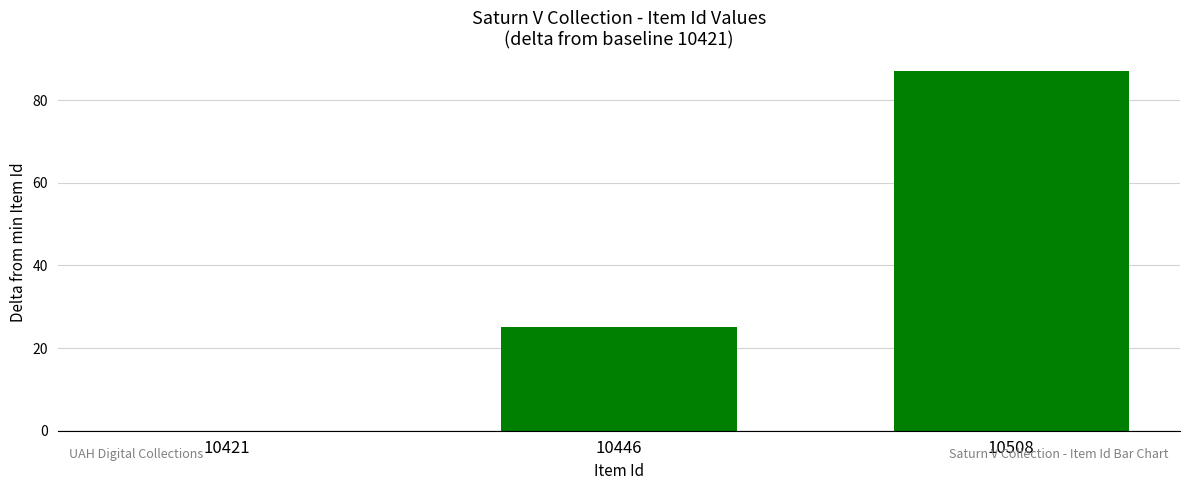

What is the ratio of the value at 10508 to the value at 10446?

3.5